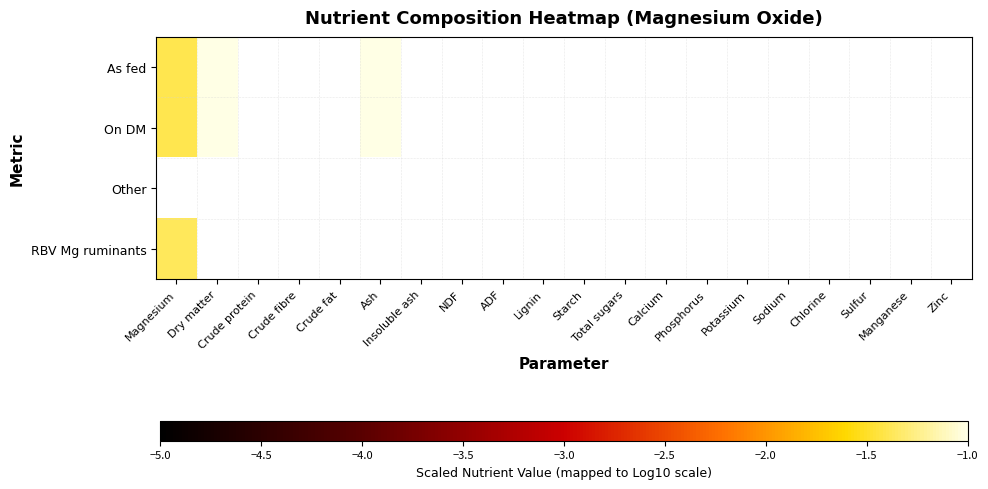

What is the difference between the maximum and minimum values in the As fed series?

0.4